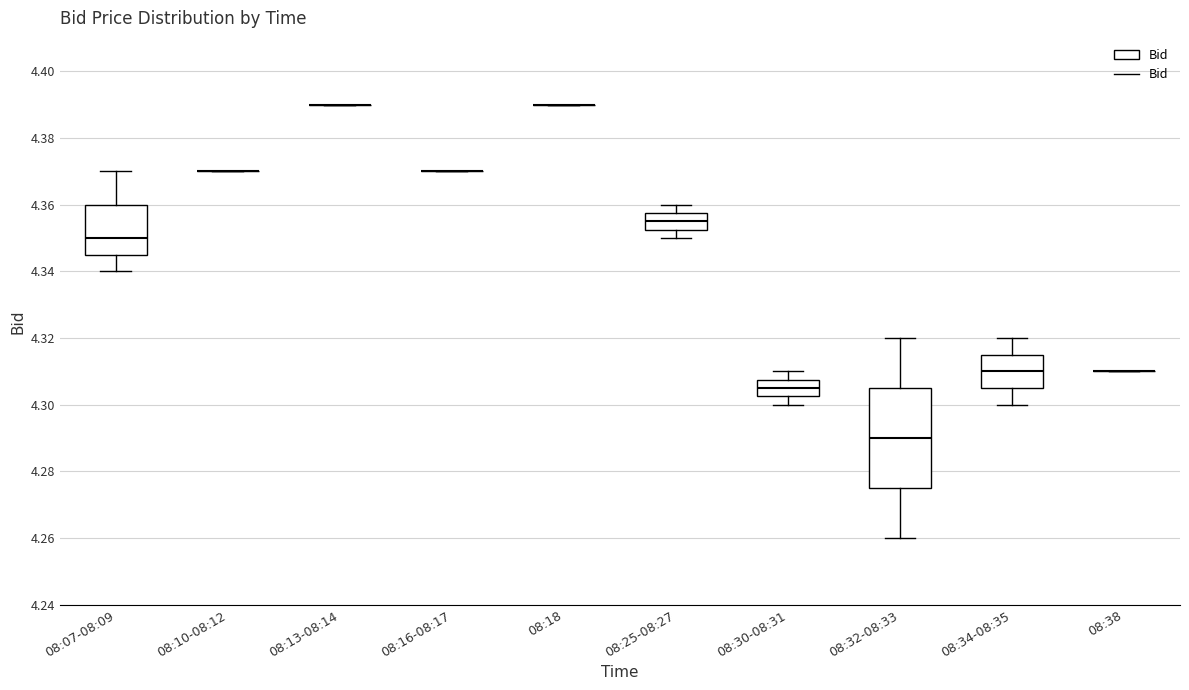

Reading left to right, transcribe this box plot: for each box, give where its median line is, the range the box spans, and where its two whiskers end, as read against the y-axis. The values are not printed on the chart, so give them approximately, as read against the axis.

08:07-08:09: median 4.350, box 4.346 to 4.360, whiskers 4.340 to 4.370
08:10-08:12: box collapsed to a line at 4.370, whiskers 4.370 to 4.370
08:13-08:14: box collapsed to a line at 4.390, whiskers 4.390 to 4.390
08:16-08:17: box collapsed to a line at 4.370, whiskers 4.370 to 4.370
08:18: box collapsed to a line at 4.390, whiskers 4.390 to 4.390
08:25-08:27: median 4.356, box 4.352 to 4.358, whiskers 4.350 to 4.360
08:30-08:31: median 4.306, box 4.302 to 4.308, whiskers 4.300 to 4.310
08:32-08:33: median 4.290, box 4.276 to 4.306, whiskers 4.260 to 4.320
08:34-08:35: median 4.310, box 4.306 to 4.316, whiskers 4.300 to 4.320
08:38: box collapsed to a line at 4.310, whiskers 4.310 to 4.310